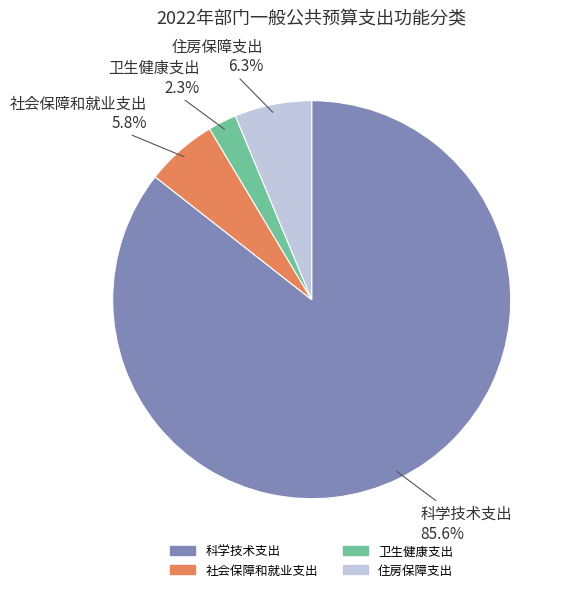

How many segments does this pie chart have?

4